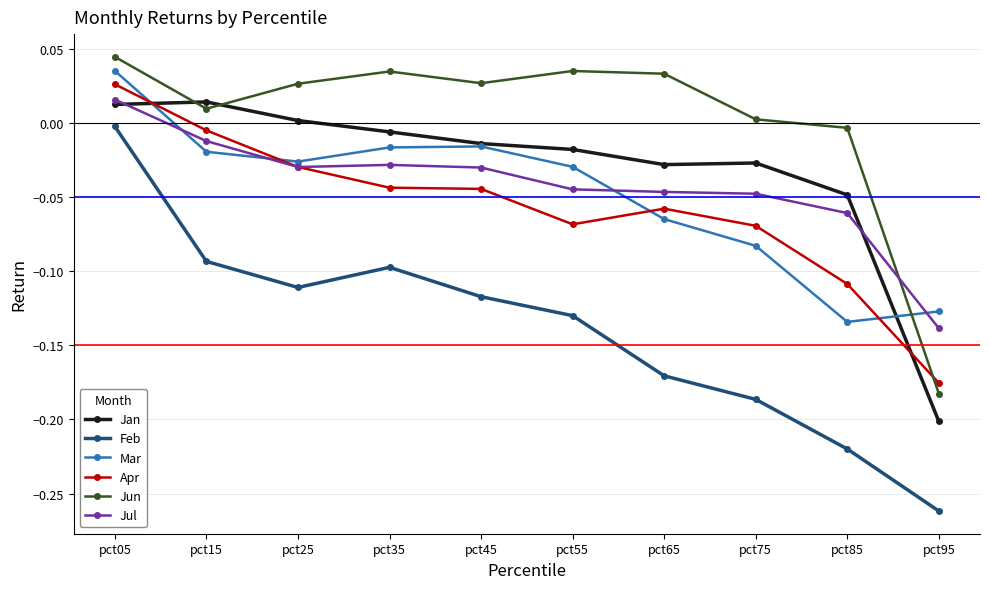

True or false: Jan has more than 2 interior local peaks.

False